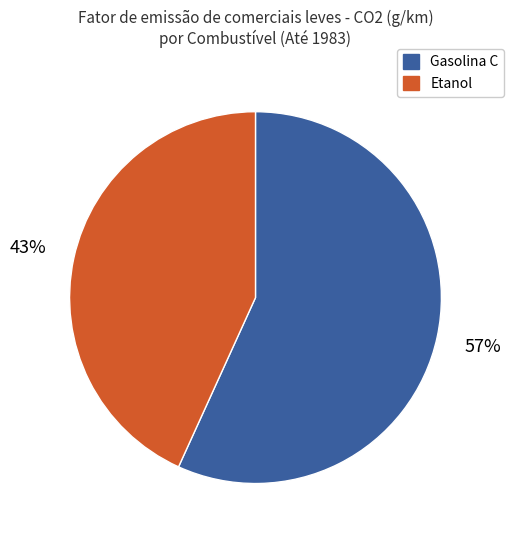

To the nearest percent, what is the average slice percentage?

50%